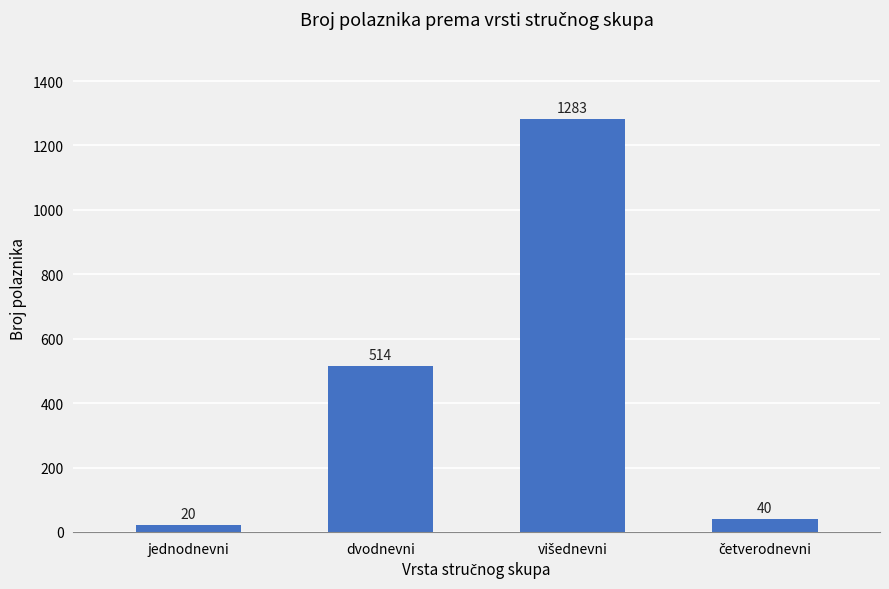

Does the chart contain any negative values?

No